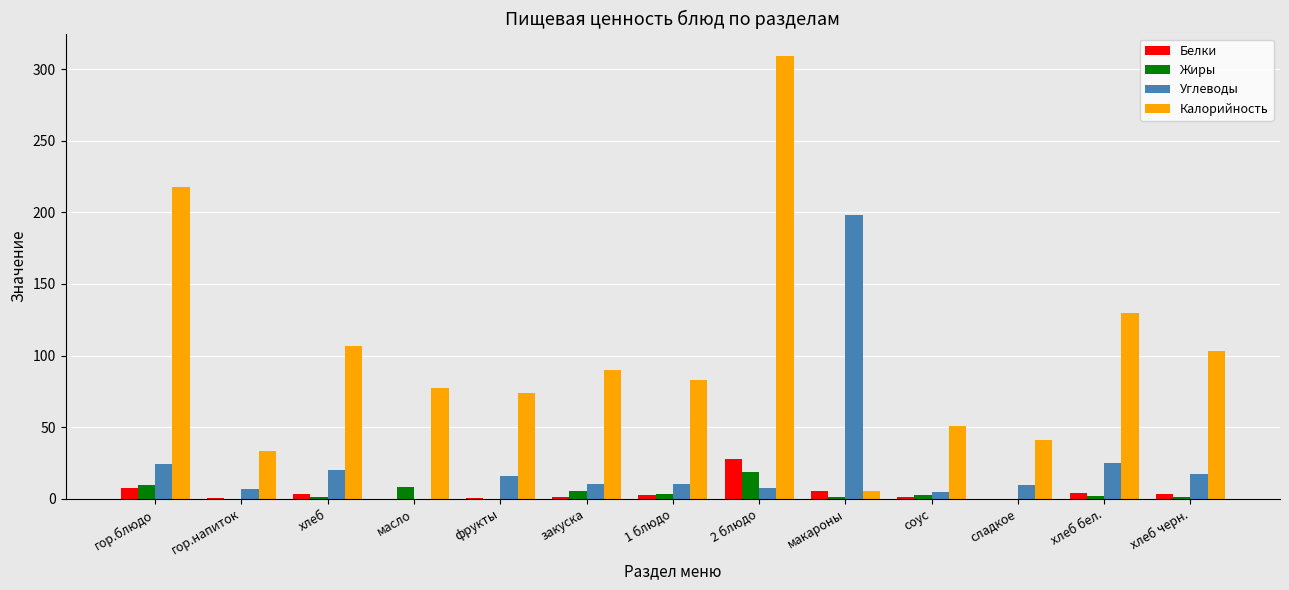

Which category has the highest value in the Калорийность series?

2 блюдо